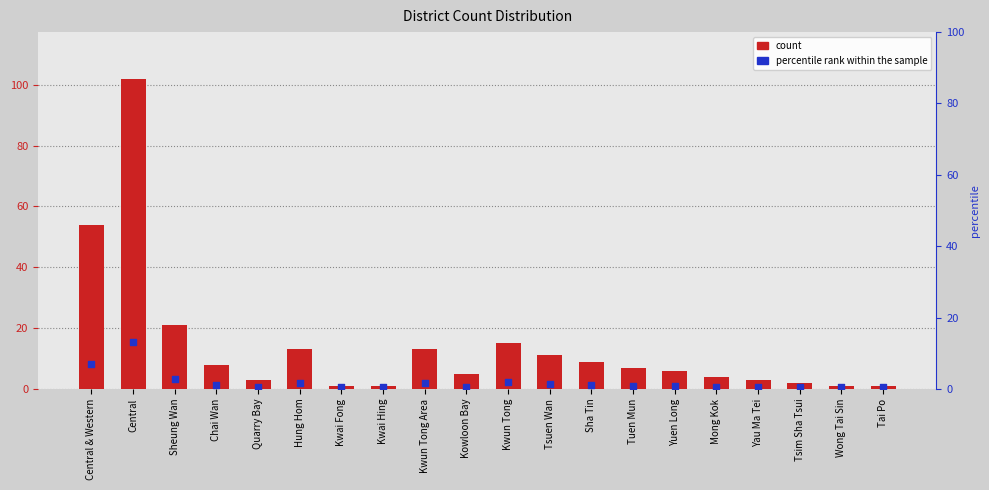

Is the value of percentile rank within the sample at Wong Tai Sin greater than the value of count at Quarry Bay?

No